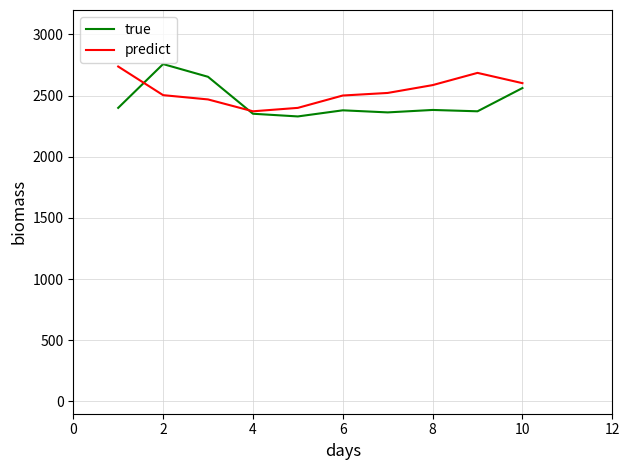

What is the minimum value shown in the chart?

2330